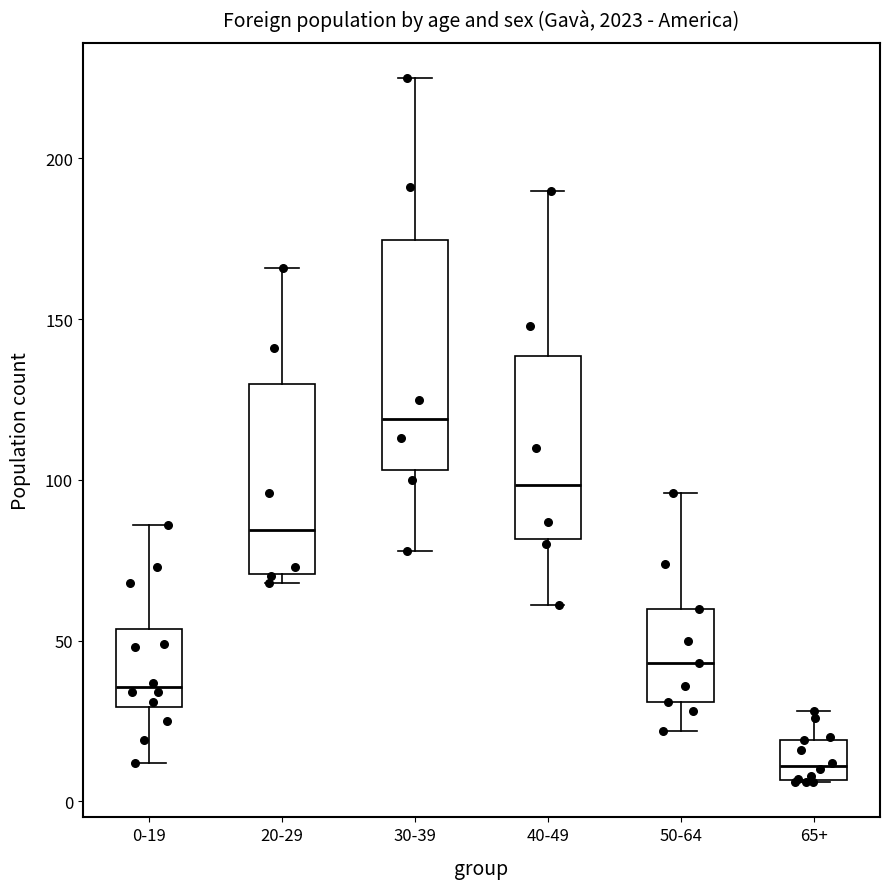

Reading left to right, read every box against the y-axis: the position of its median line, the range the box covers, and the ends of its whiskers. The values are not printed on the chart, so give them approximately, as read against the axis.

0-19: median 35, box 30 to 55, whiskers 10 to 85
20-29: median 85, box 70 to 130, whiskers 70 (just below the box's lower edge) to 165
30-39: median 120, box 105 to 175, whiskers 80 to 225
40-49: median 100, box 80 to 140, whiskers 60 to 190
50-64: median 45, box 30 to 60, whiskers 20 to 95
65+: median 10, box 5 to 20, whiskers 5 to 30